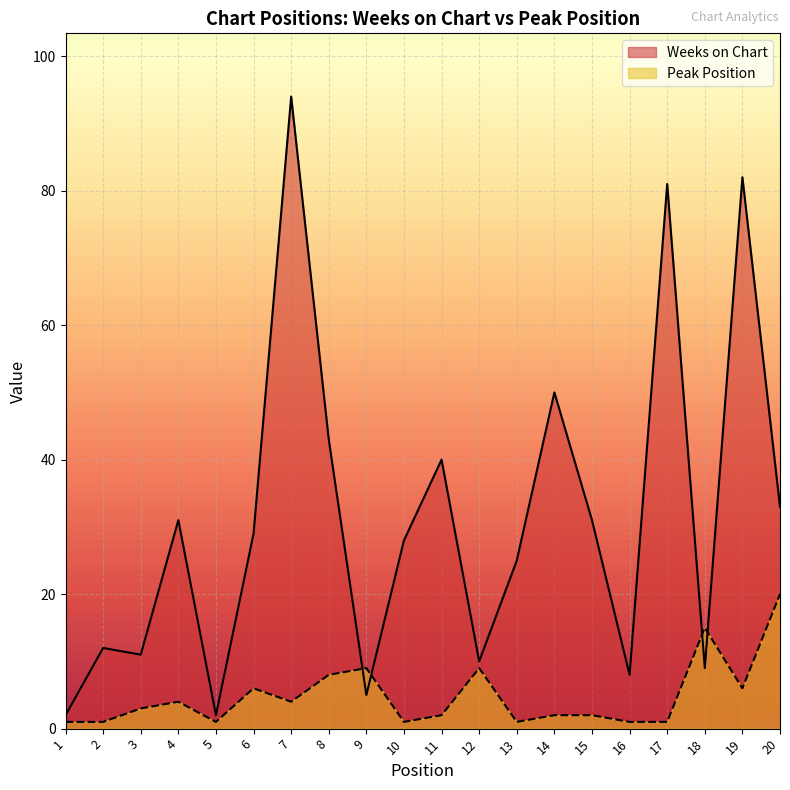

What is the total value across all series at 17?

82